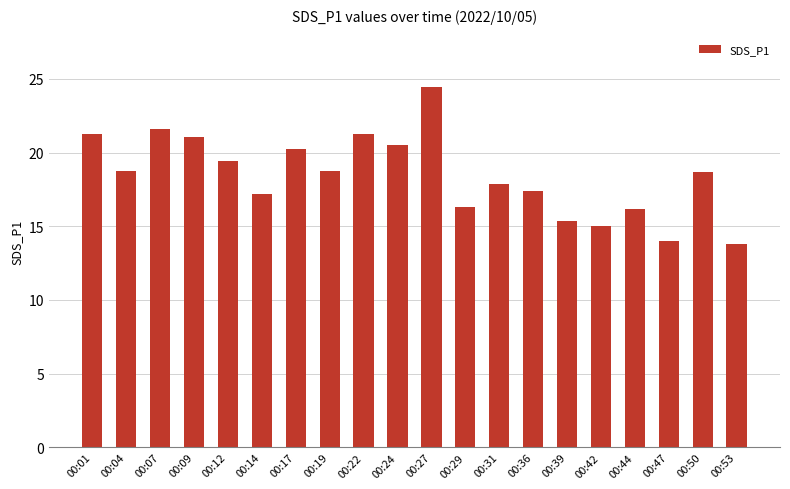

How many data points does each series have?

20